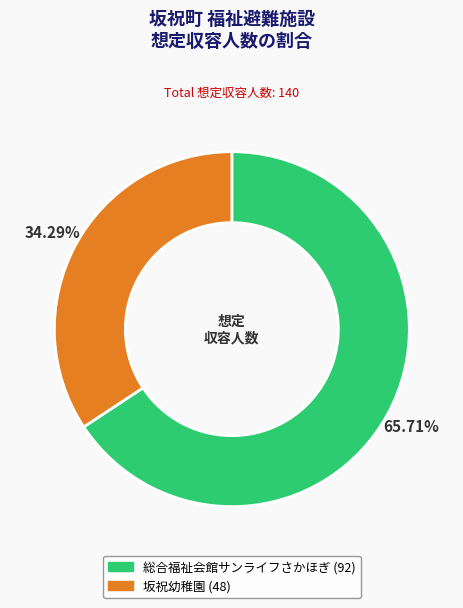

What portion of the pie excludes 坂祝幼稚園?

65.7%